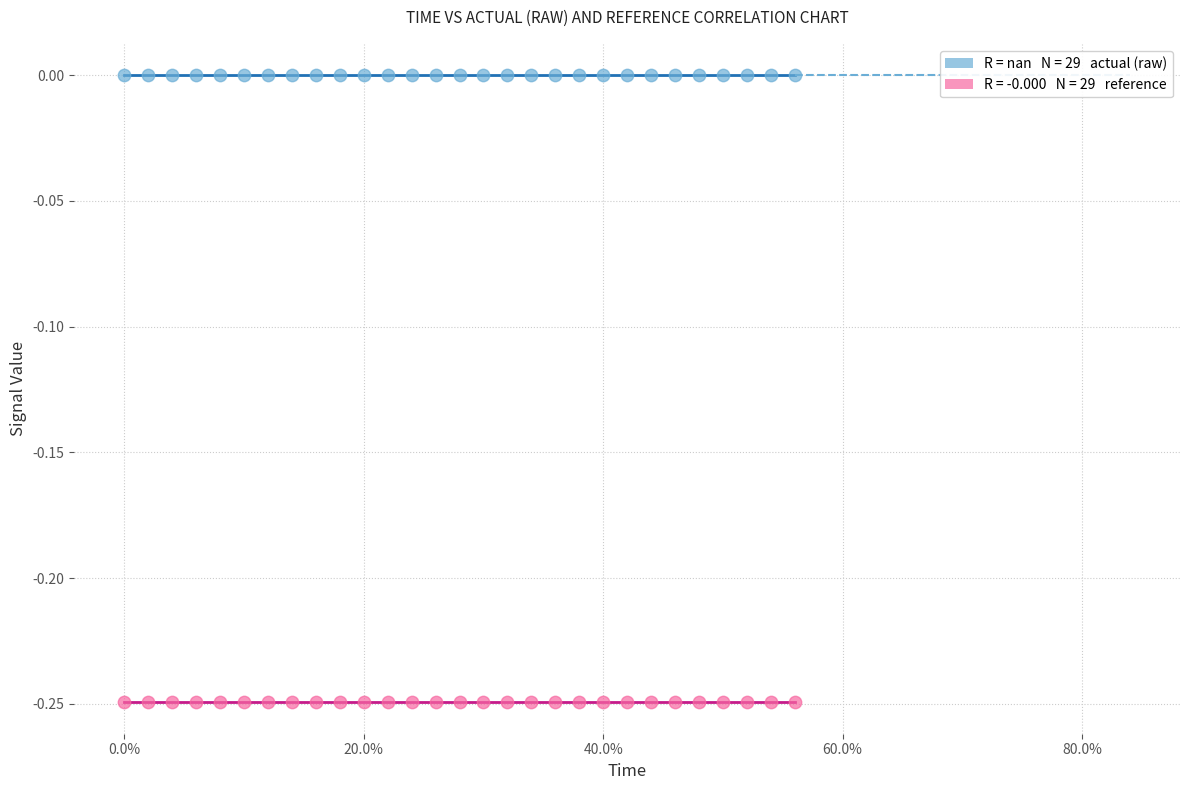

How many points are shown in the scatter plot?

58